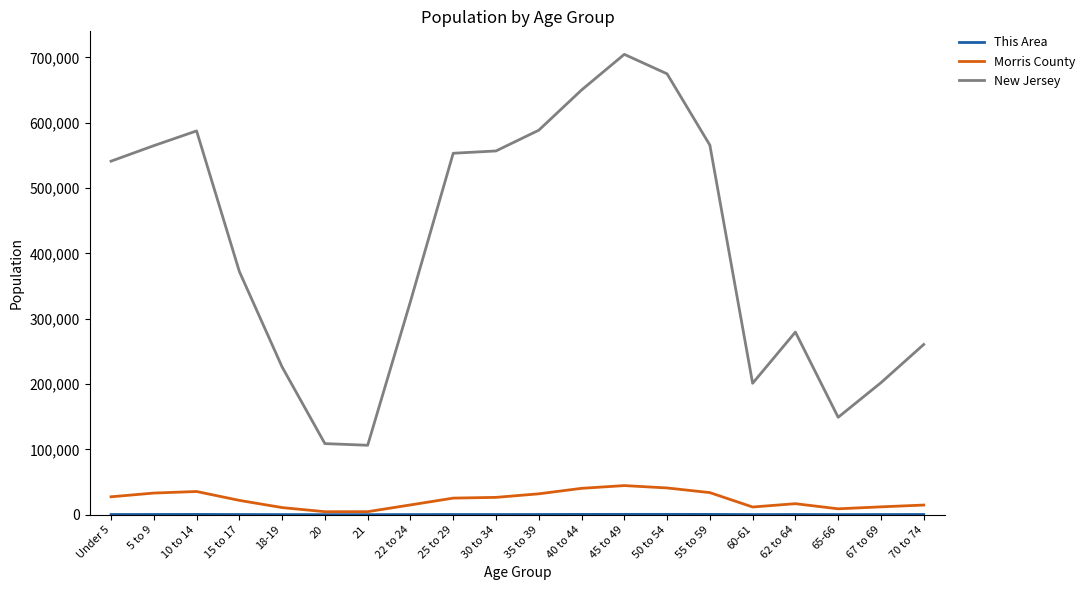

Which series changed the most between 25 to 29 and 45 to 49?

New Jersey